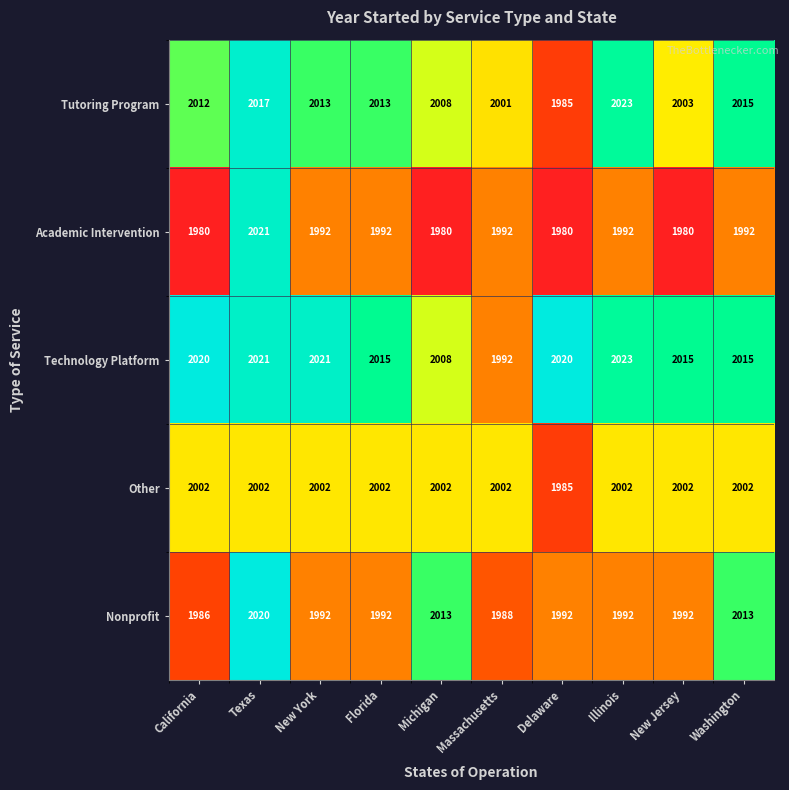

The value of Academic Intervention at Florida is 3152. True or false?

False